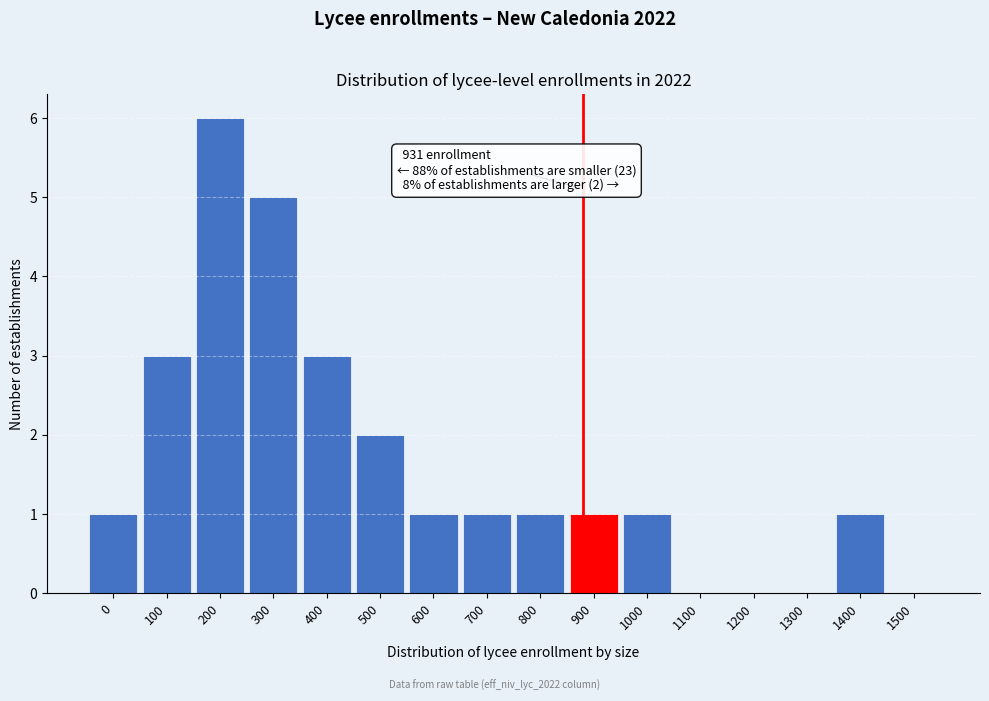

Reading left to right, transcribe all the data shown in this chart.

0=1	100=3	200=6	300=5	400=3	500=2	600=1	700=1	800=1	900=1	1000=1	1100=0	1200=0	1300=0	1400=1	1500=0